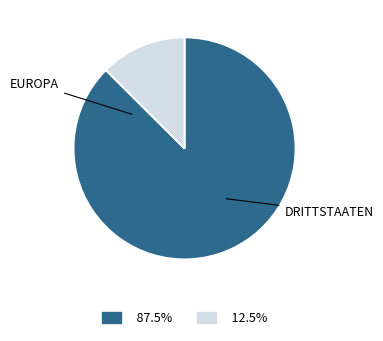

Is there any slice that represents more than half of the pie?

Yes